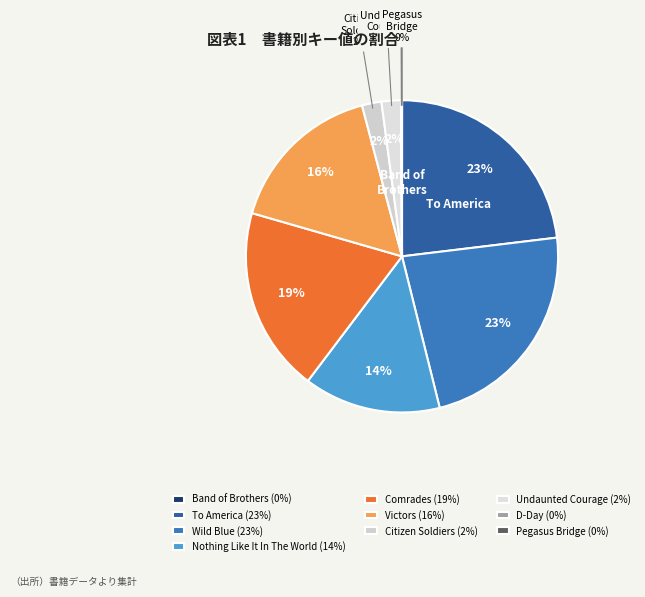

Is the sum of To America and Band of Brothers greater than half?

No